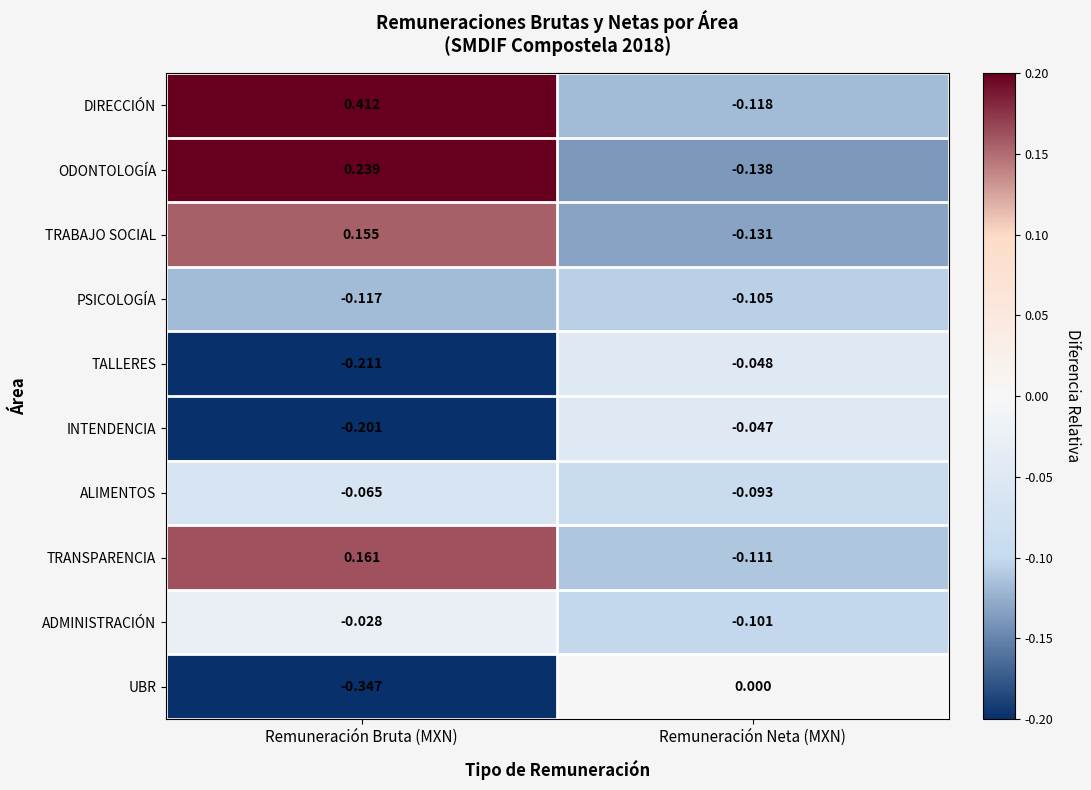

At Remuneración Neta (MXN), list the series in order from largest to smallest.

UBR, INTENDENCIA, TALLERES, ALIMENTOS, ADMINISTRACIÓN, PSICOLOGÍA, TRANSPARENCIA, DIRECCIÓN, TRABAJO SOCIAL, ODONTOLOGÍA